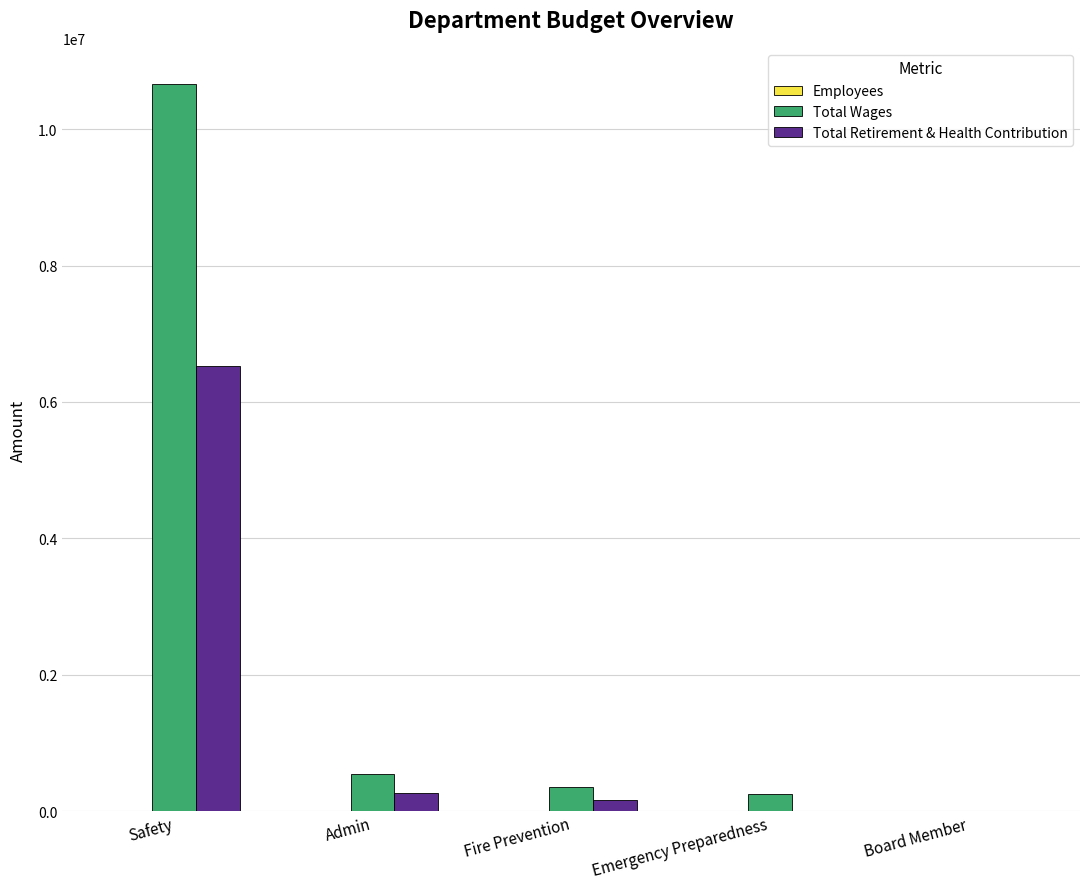

How many distinct data groups are displayed?

3